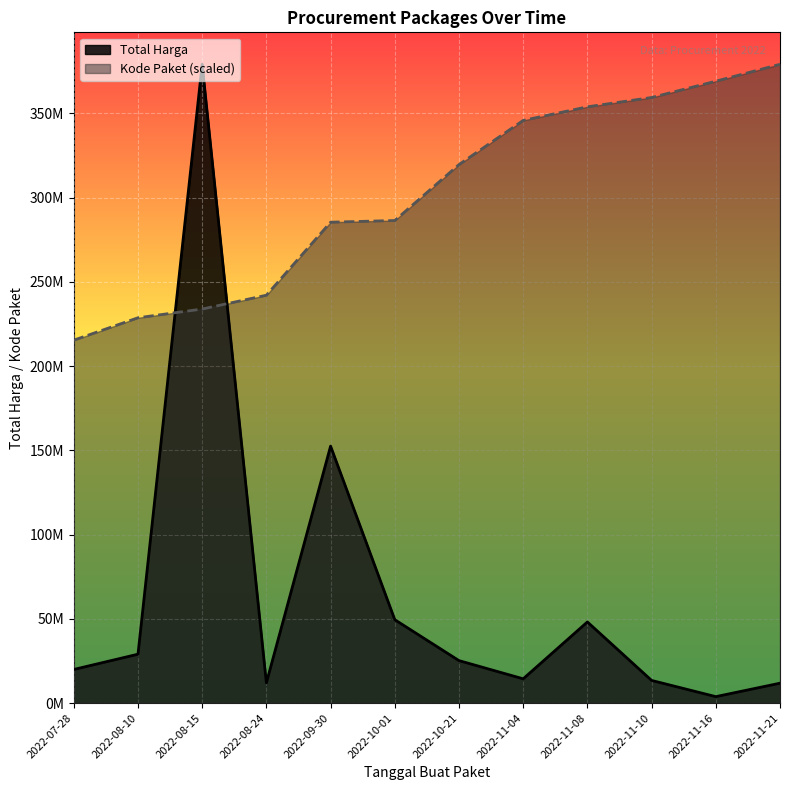

Rank the series at 2022-07-28 from highest to lowest value.

Kode Paket (scaled), Total Harga